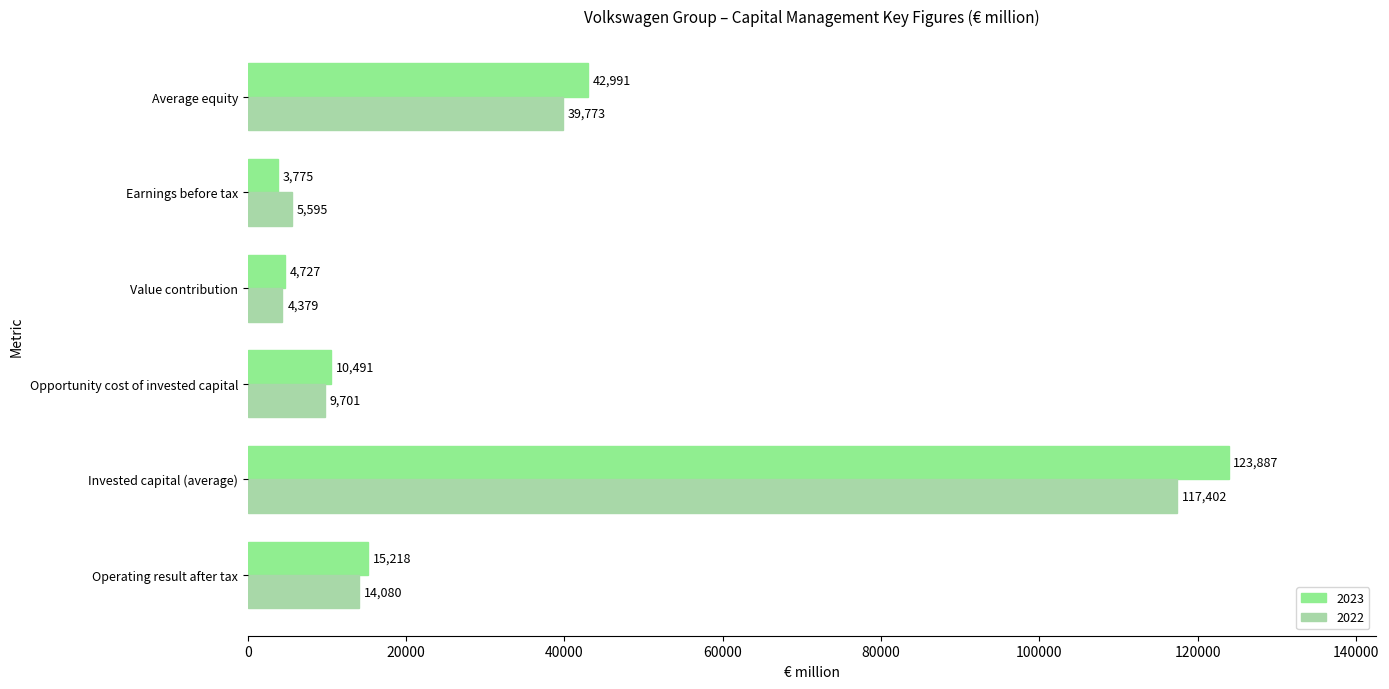

Which series has the widest spread of values?

2023